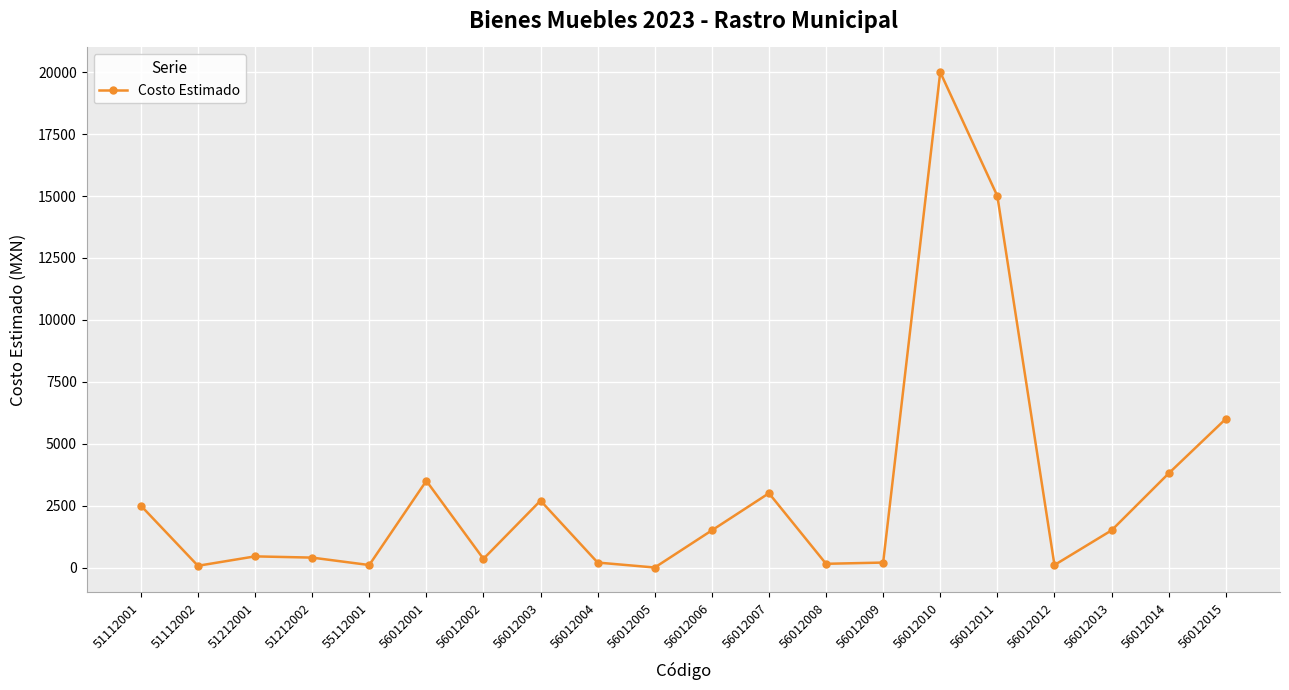

What is the difference between the maximum and minimum values?

20000